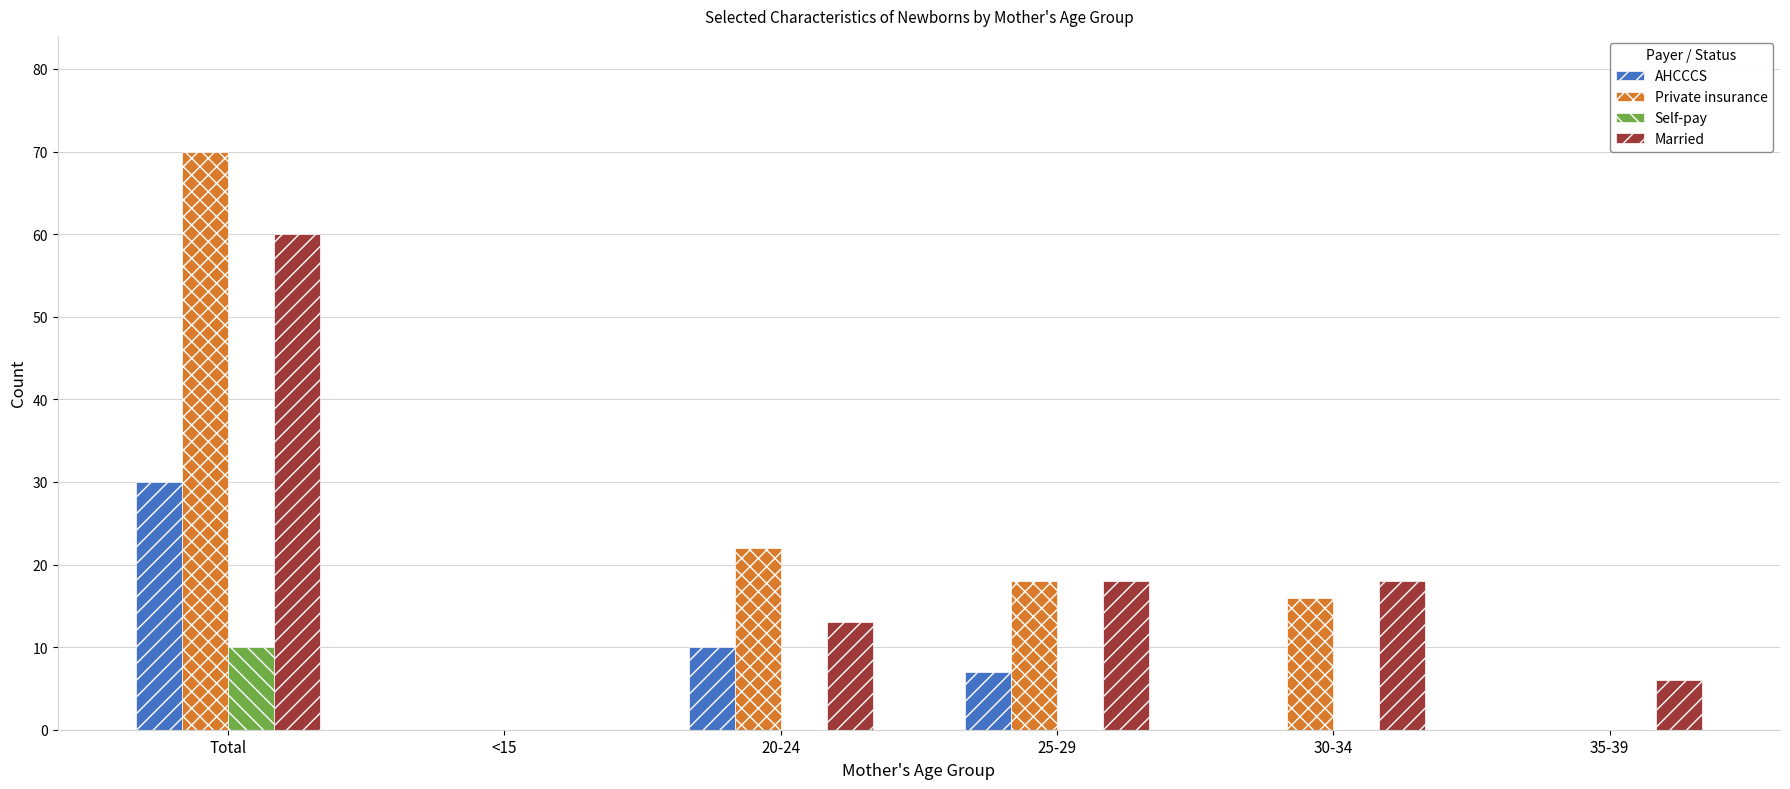

What is the sum of the Self-pay values at Total and <15?

10